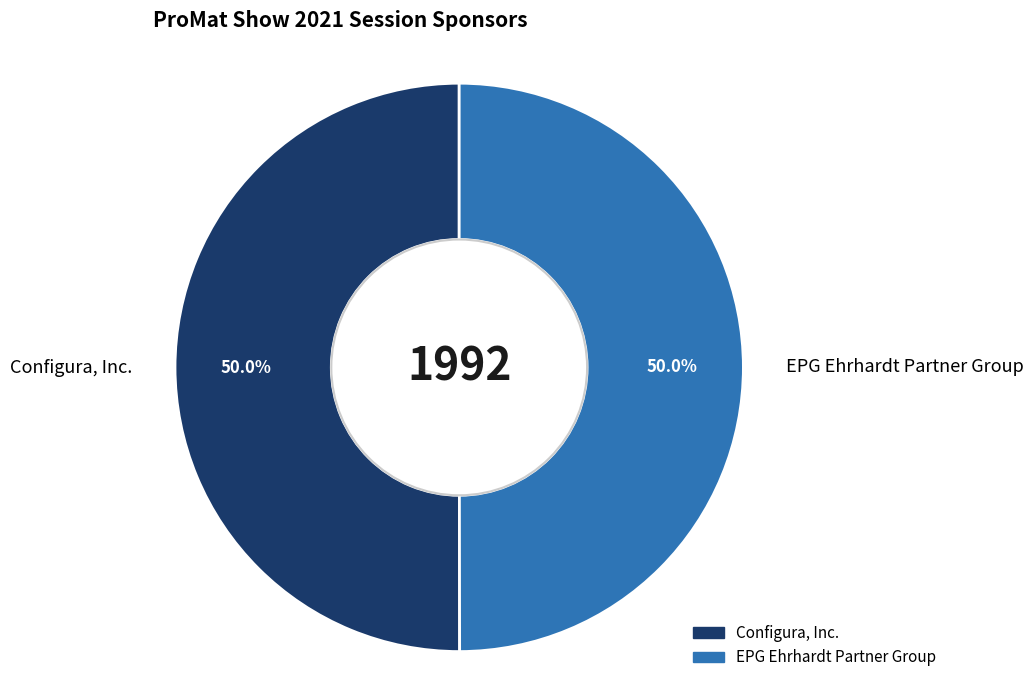

Approximately how many times larger is the value at EPG Ehrhardt Partner Group compared to Configura, Inc.?

1.0